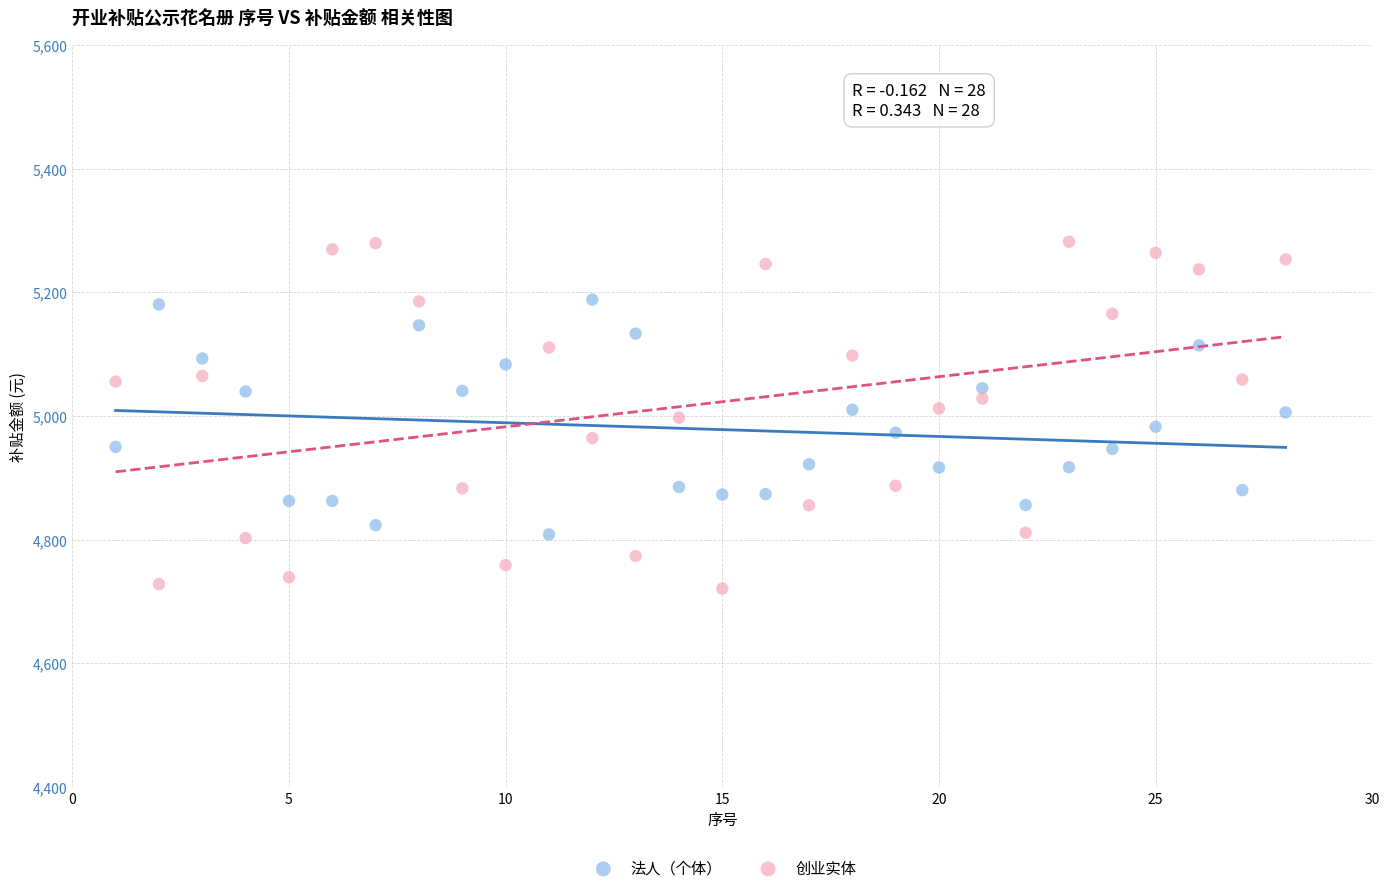

Which series reaches the maximum Y coordinate?

创业实体